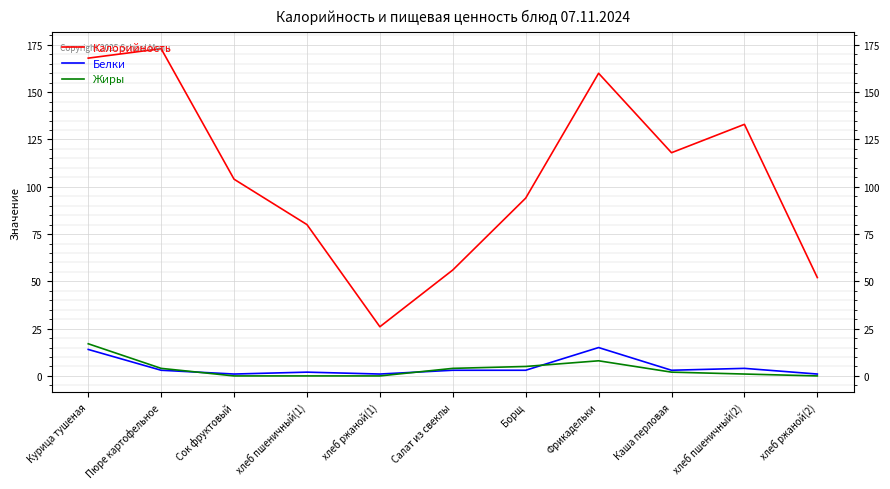

True or false: Калорийность and Жиры cross at least once.

False